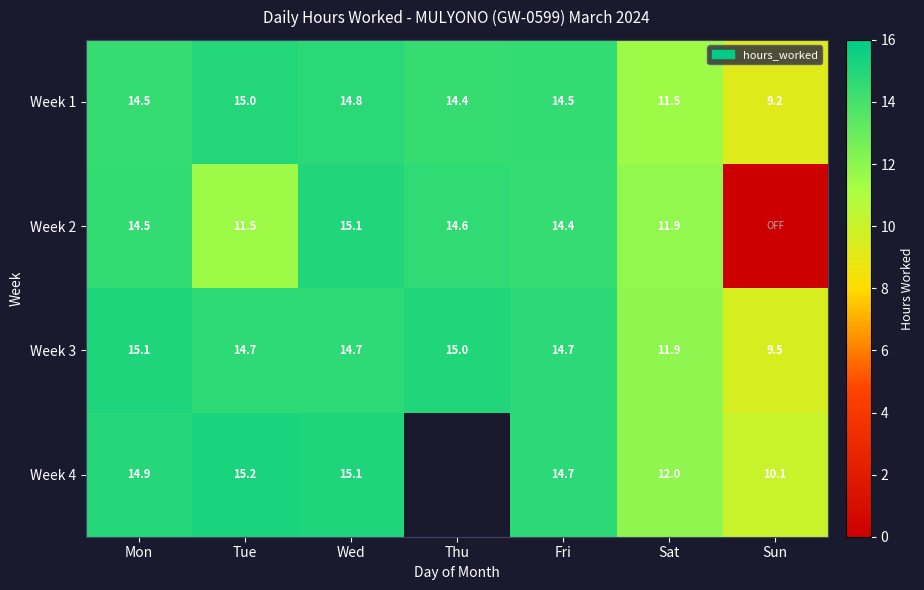

How many values in the Week 1 series are below 14?

2